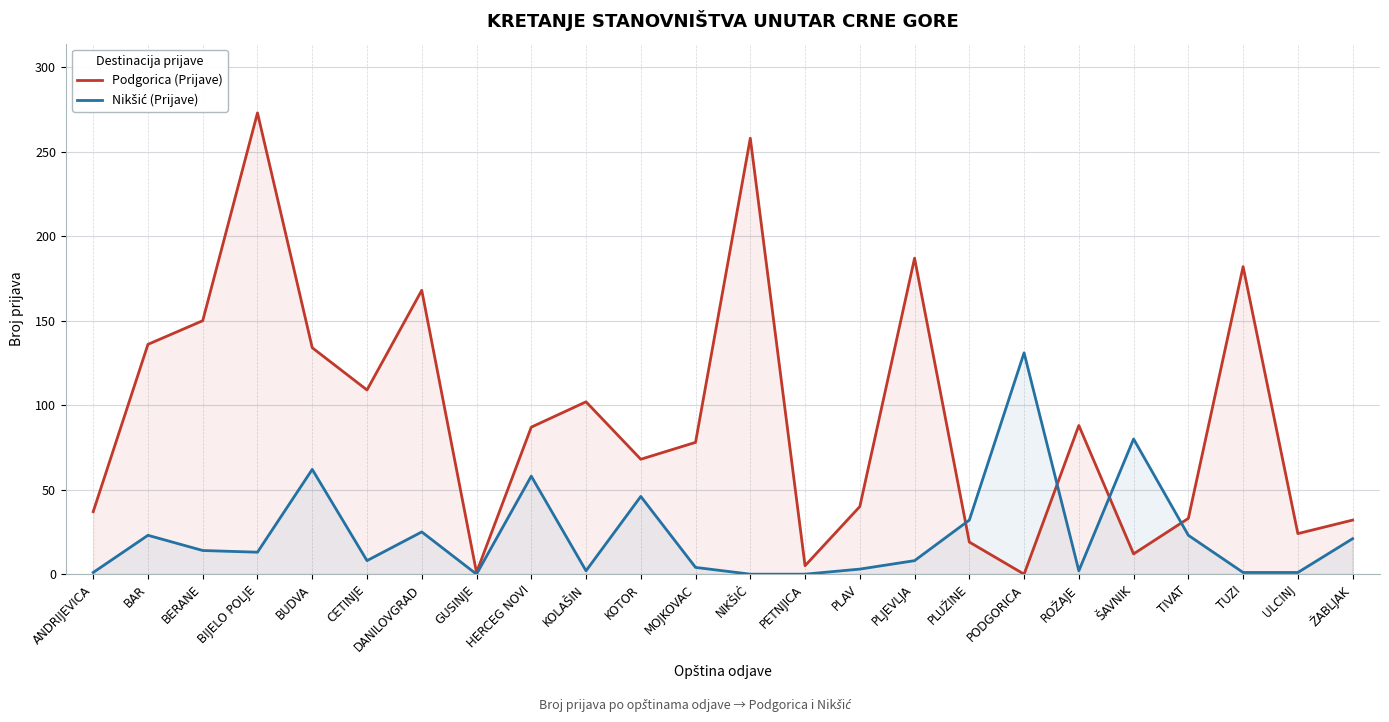

Which series has the largest total across all categories?

Podgorica (Prijave)